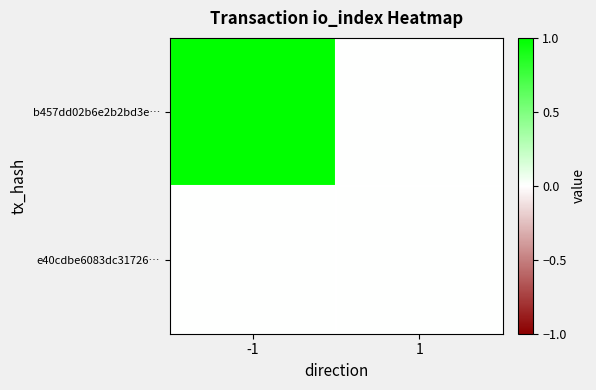

What is the spread (max minus min) of values at -1?

1